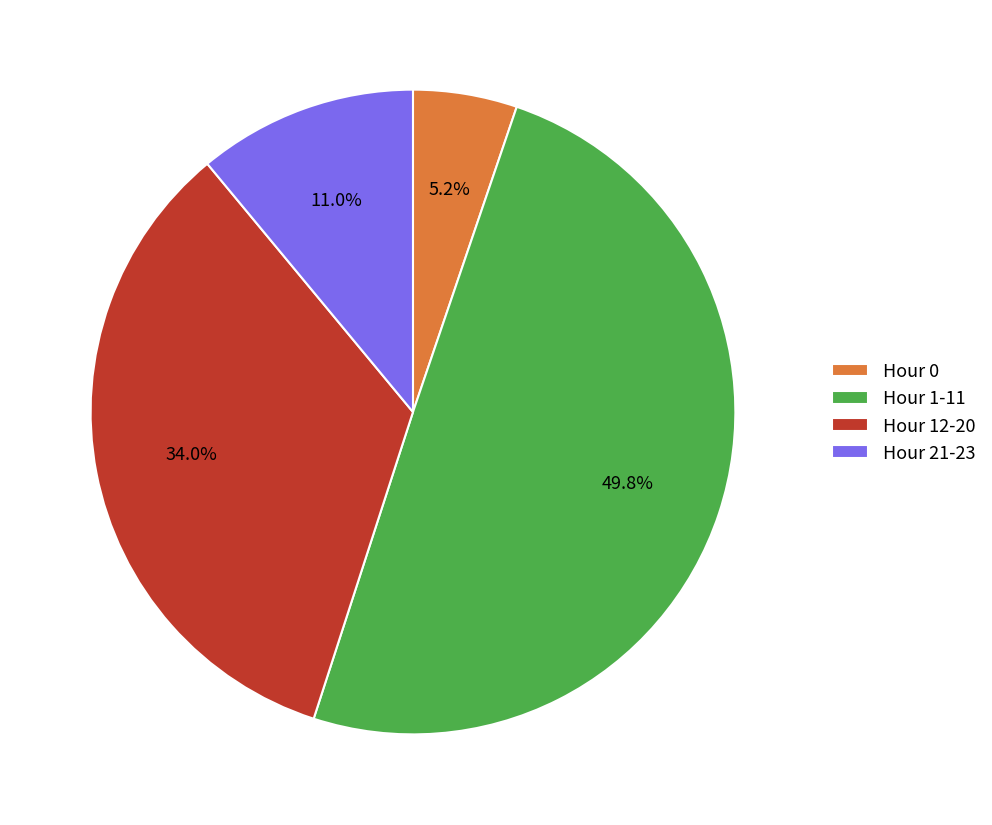

Is Hour 0 the majority of the pie?

No